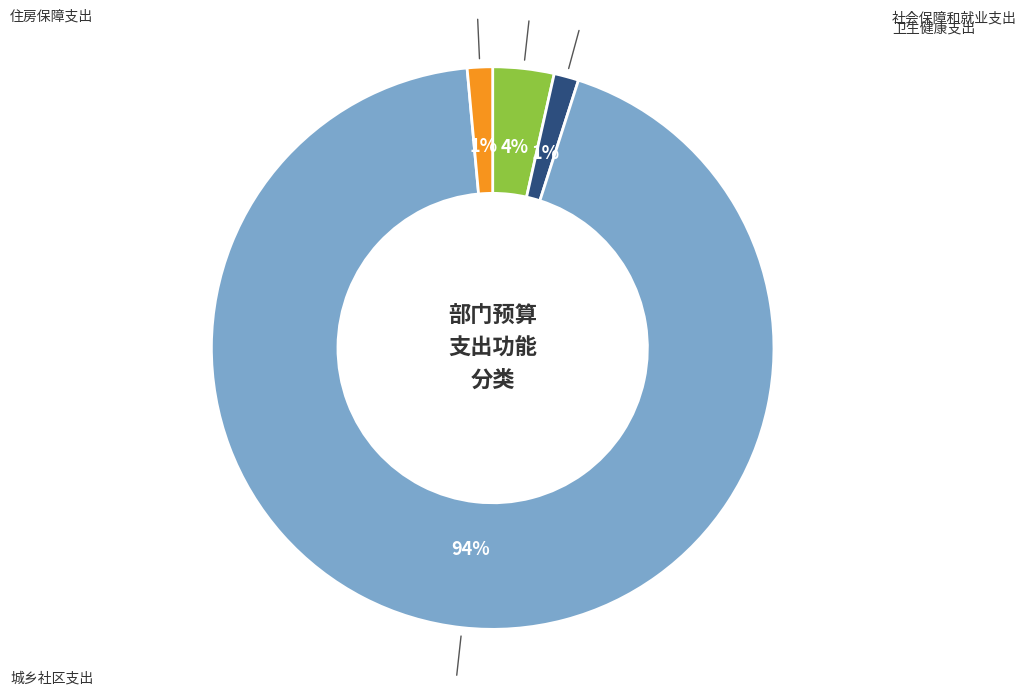

How many slices are in this pie chart?

4